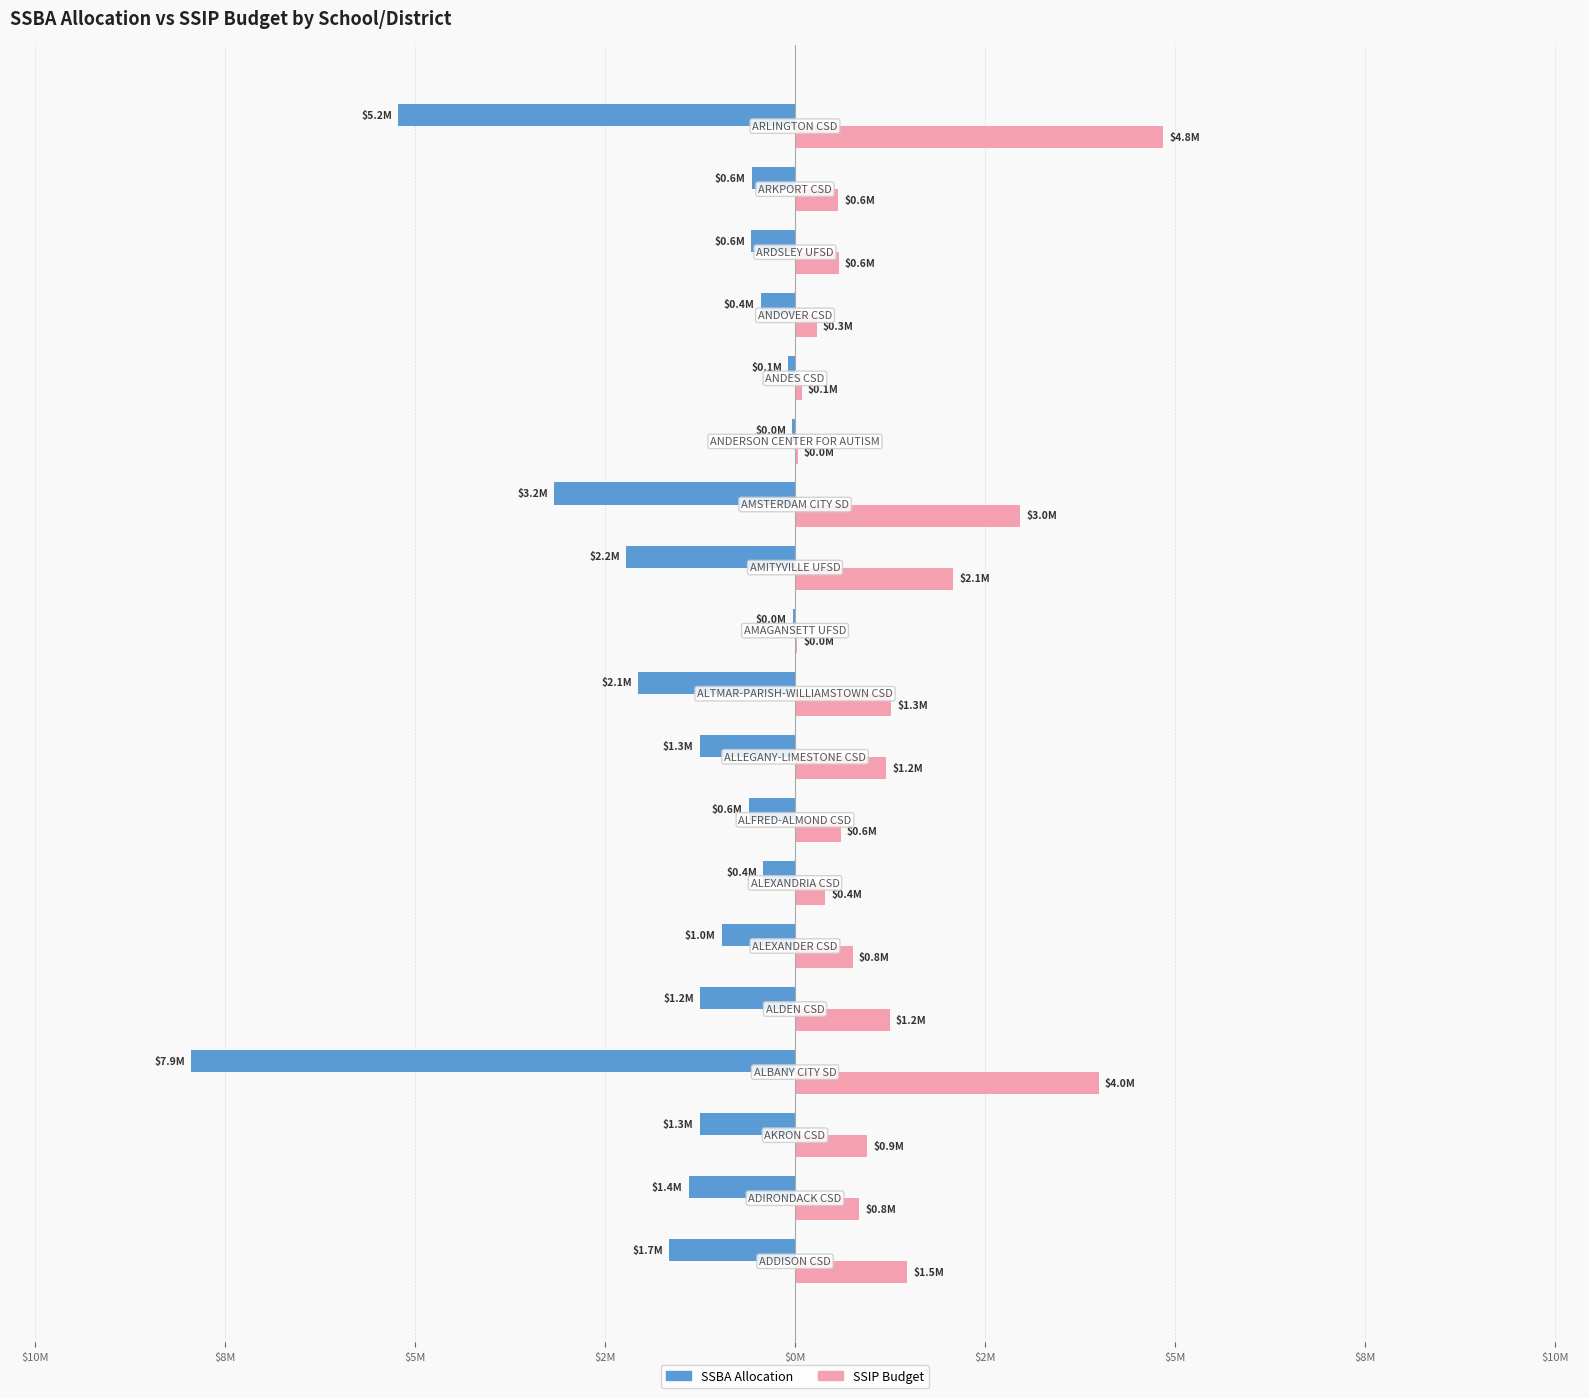

What are all the series names shown in the legend?

SSBA Allocation, SSIP Budget